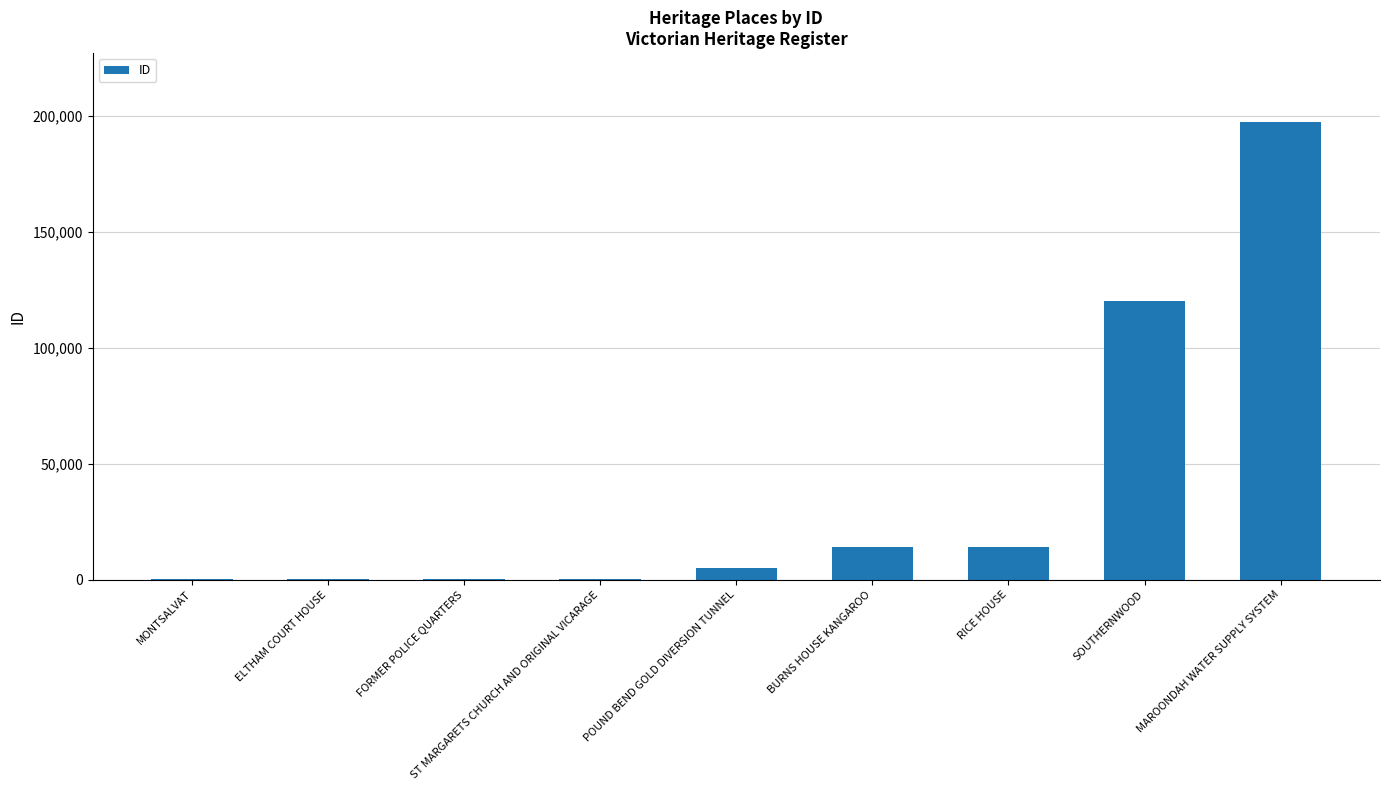

What is the sum of all values?

352831